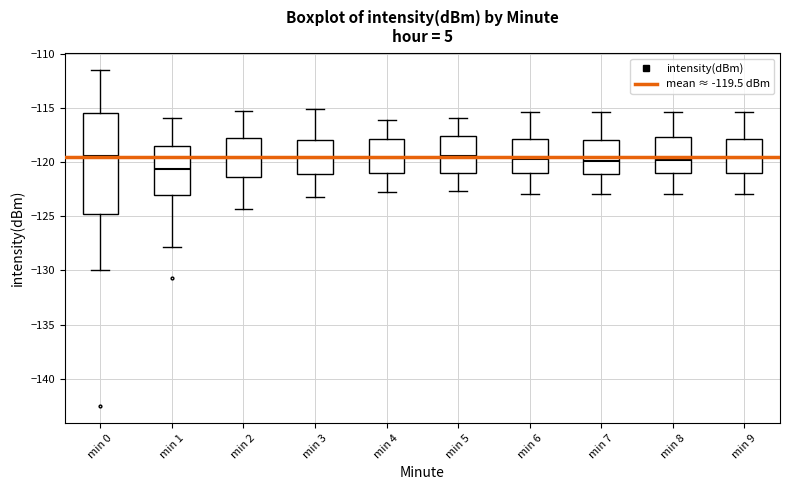

Reading left to right, transcribe this box plot: for each box, give where its median line is, the range the box spans, and where its two whiskers end, as read against the y-axis. The values are not printed on the chart, so give them approximately, as read against the axis.

min 0: median -119.5, box -125.0 to -115.5, whiskers -130.0 to -111.5
min 1: median -120.5, box -123.0 to -118.5, whiskers -128.0 to -116.0
min 2: median -119.5, box -121.5 to -117.5, whiskers -124.5 to -115.0
min 3: median -119.5, box -121.0 to -118.0, whiskers -123.0 to -115.0
min 4: median -119.5, box -121.0 to -118.0, whiskers -123.0 to -116.0
min 5: median -119.5, box -121.0 to -117.5, whiskers -122.5 to -116.0
min 6: median -119.5, box -121.0 to -118.0, whiskers -123.0 to -115.5
min 7: median -120.0, box -121.0 to -118.0, whiskers -123.0 to -115.5
min 8: median -120.0, box -121.0 to -117.5, whiskers -123.0 to -115.5
min 9: median -119.5, box -121.0 to -118.0, whiskers -123.0 to -115.5